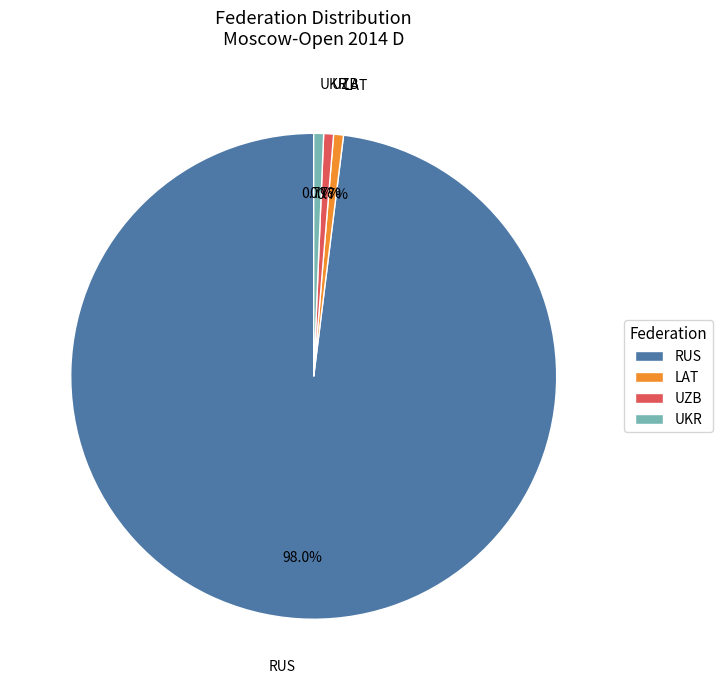

The RUS slice represents 98% of the pie. True or false?

True